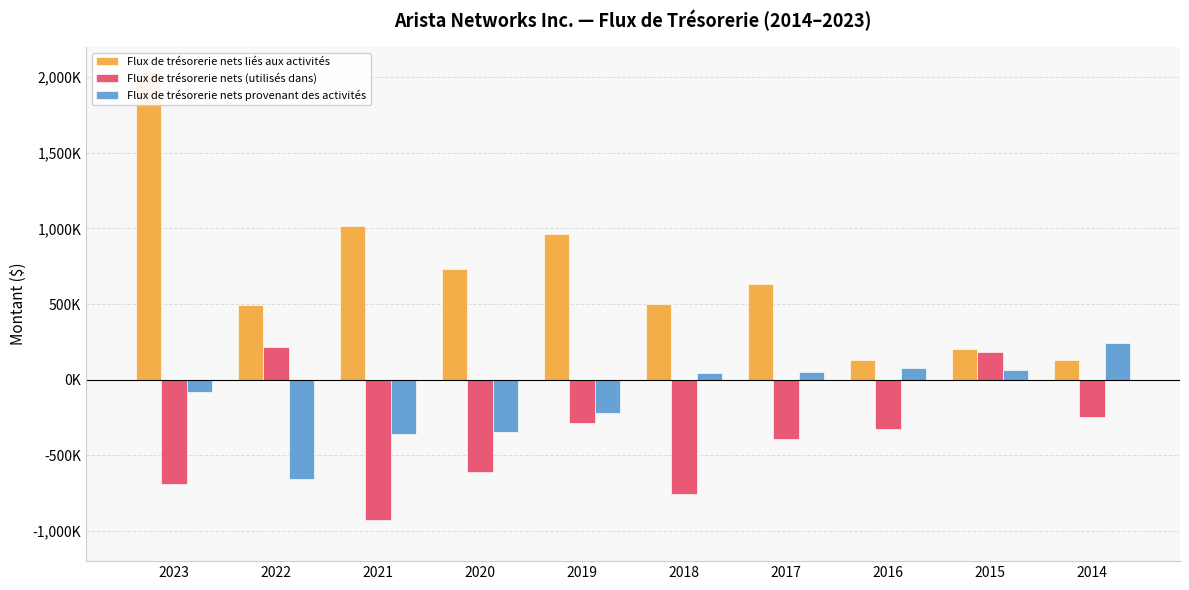

Reading right to left, transcribe all the data shown in this chart.

Flux de trésorerie nets liés aux activités: 131875	200533	131440	631627	503119	963034	735114	1015856	492813	2034014
Flux de trésorerie nets (utilisés dans): -249362	184170	-325979	-392580	-755113	-284072	-608802	-925562	216327	-687454
Flux de trésorerie nets provenant des activités: 243978	63105	75600	51469	42851	-217964	-346339	-360882	-654601	-83749